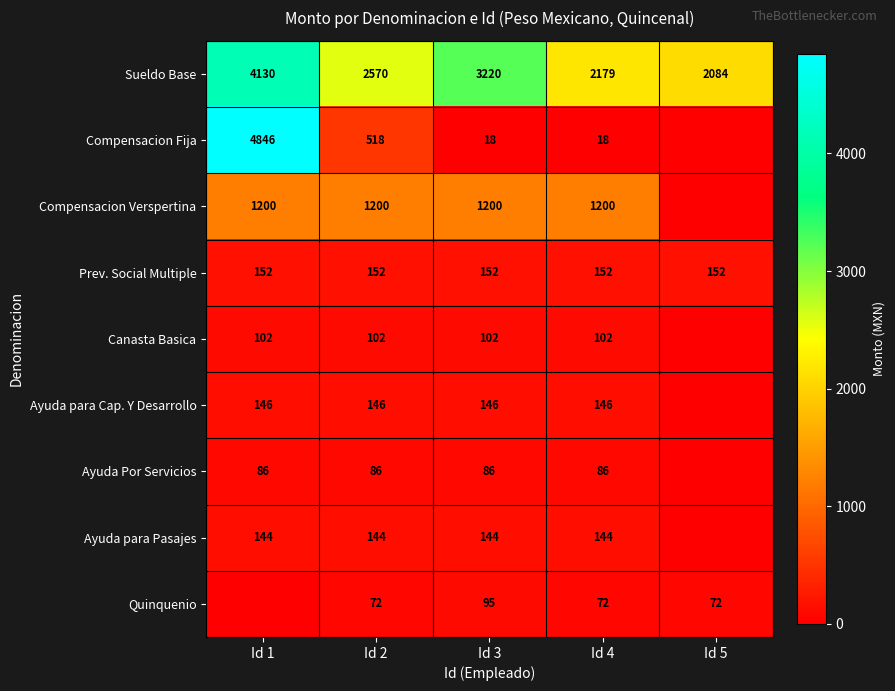

What is the spread (max minus min) of values at Id 4?

2161